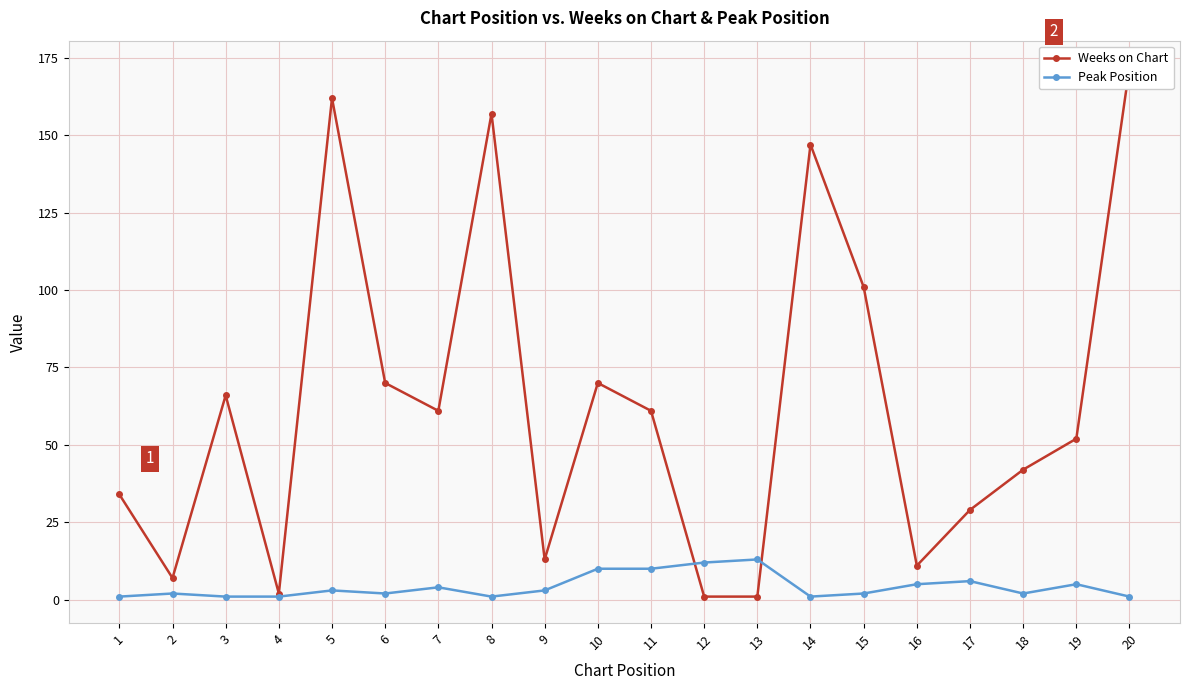

How many lines are shown in the chart?

2